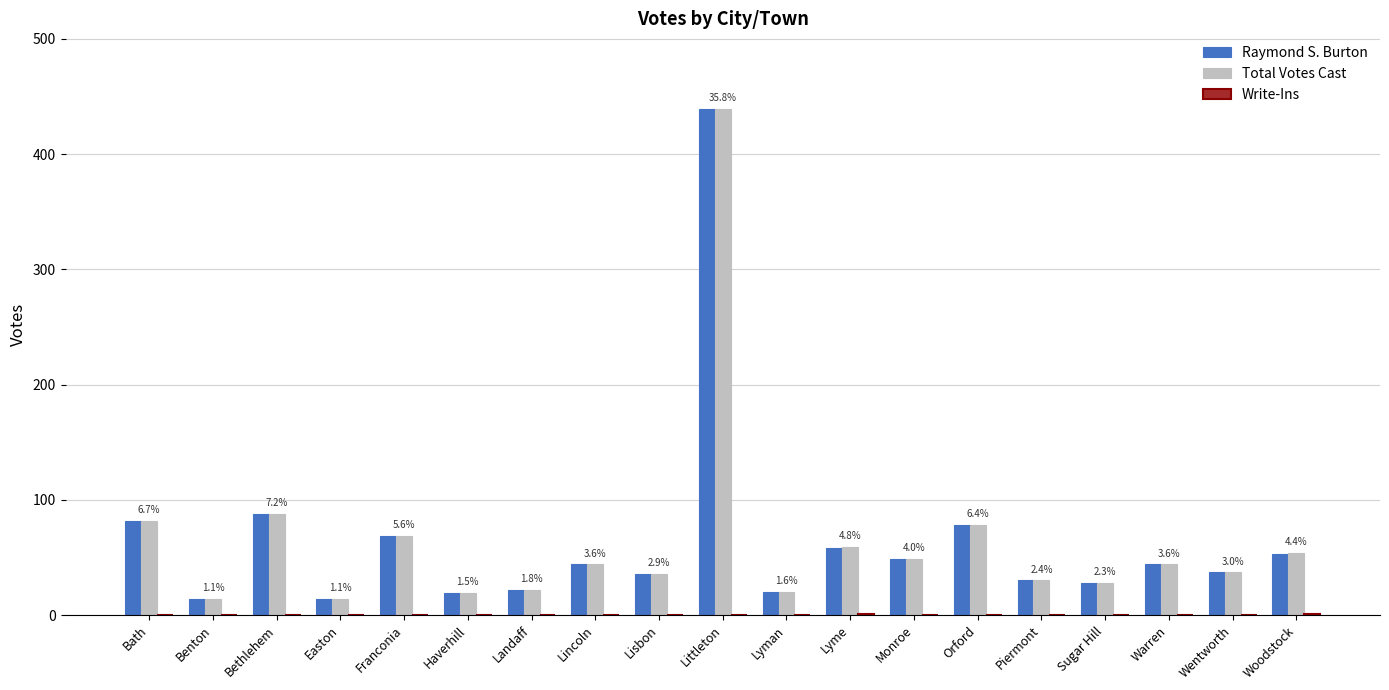

How many categories are shown in the chart?

19